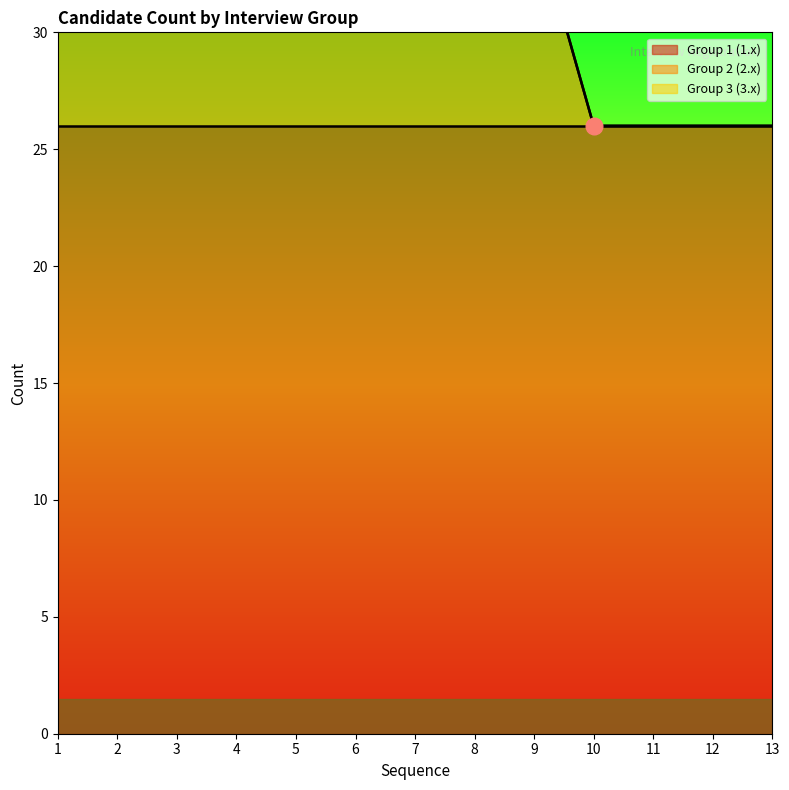

What is the approximate value of Group 1 (1.x) at 7?

26